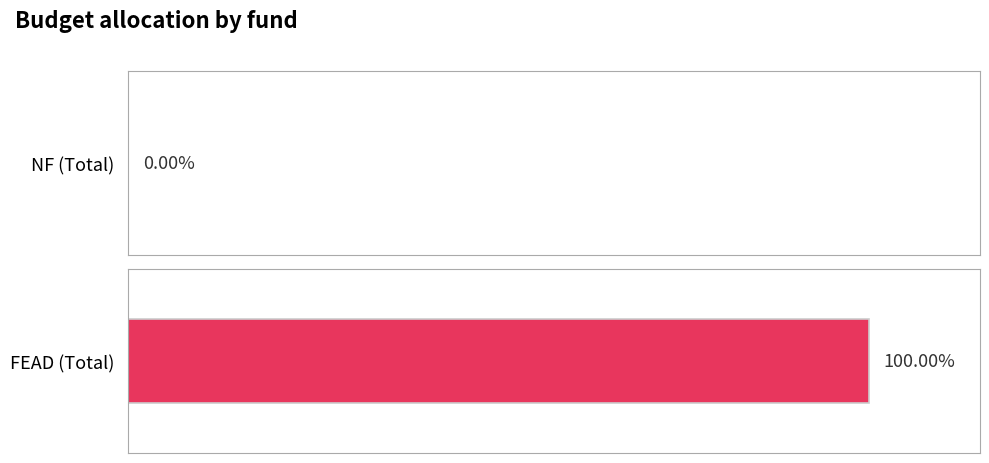

Which series has the largest range (max minus min)?

FEAD